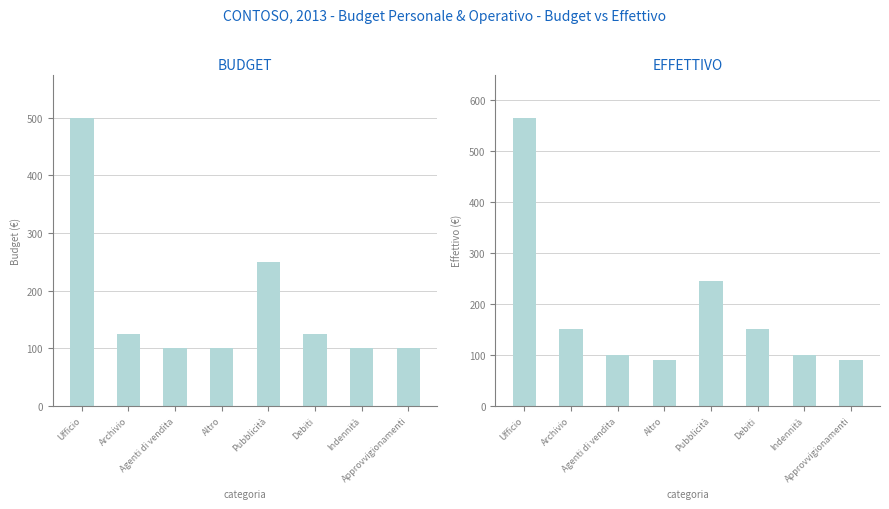

What is the label of the 6th bar from the right?

Agenti di vendita